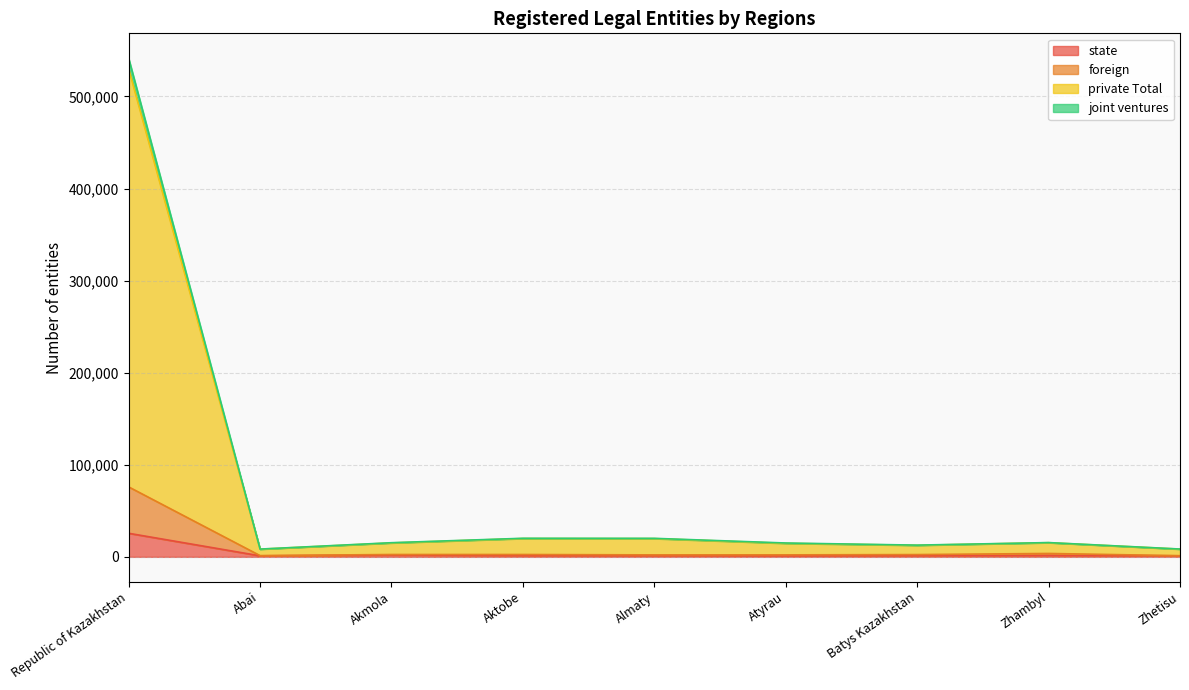

At which category is the sum across all series the highest?

Republic of Kazakhstan